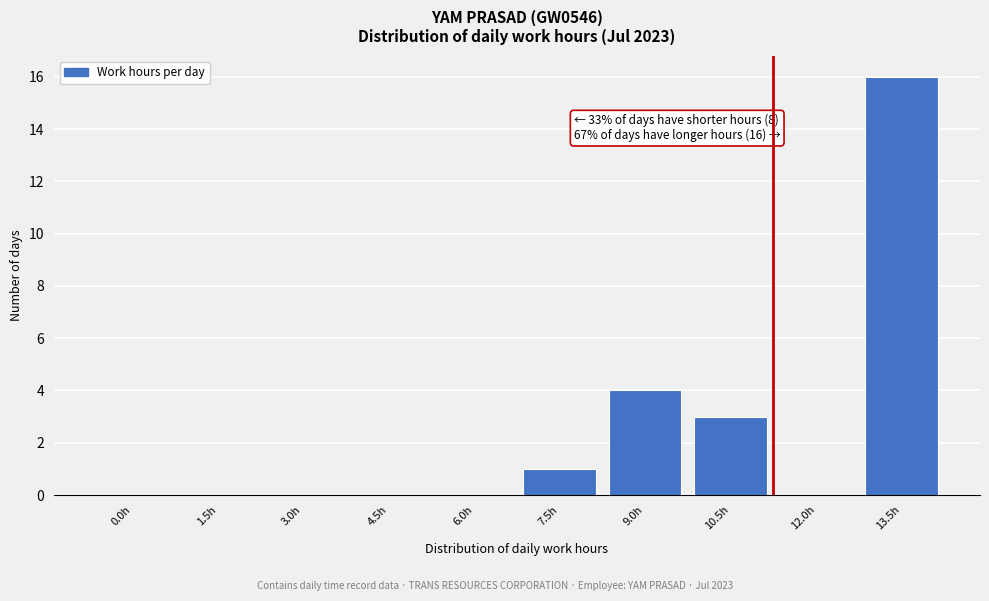

Reading left to right, list all the values displayed in this chart.

0.0h=0	1.5h=0	3.0h=0	4.5h=0	6.0h=0	7.5h=1	9.0h=4	10.5h=3	12.0h=0	13.5h=16